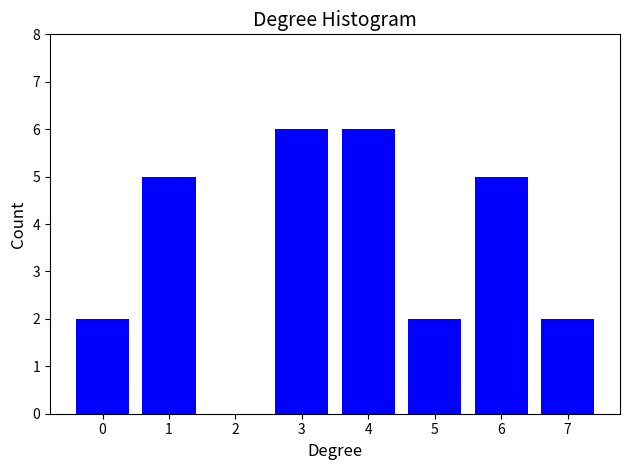

Reading right to left, extract all data points from this chart.

7=2	6=5	5=2	4=6	3=6	2=0	1=5	0=2